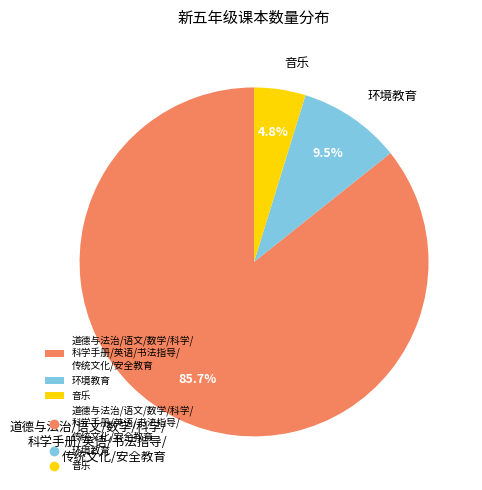

What percentage do 环境教育 and 道德与法治/语文/数学/科学/ 科学手册/英语/书法指导/ 传统文化/安全教育 together represent?

95.2%